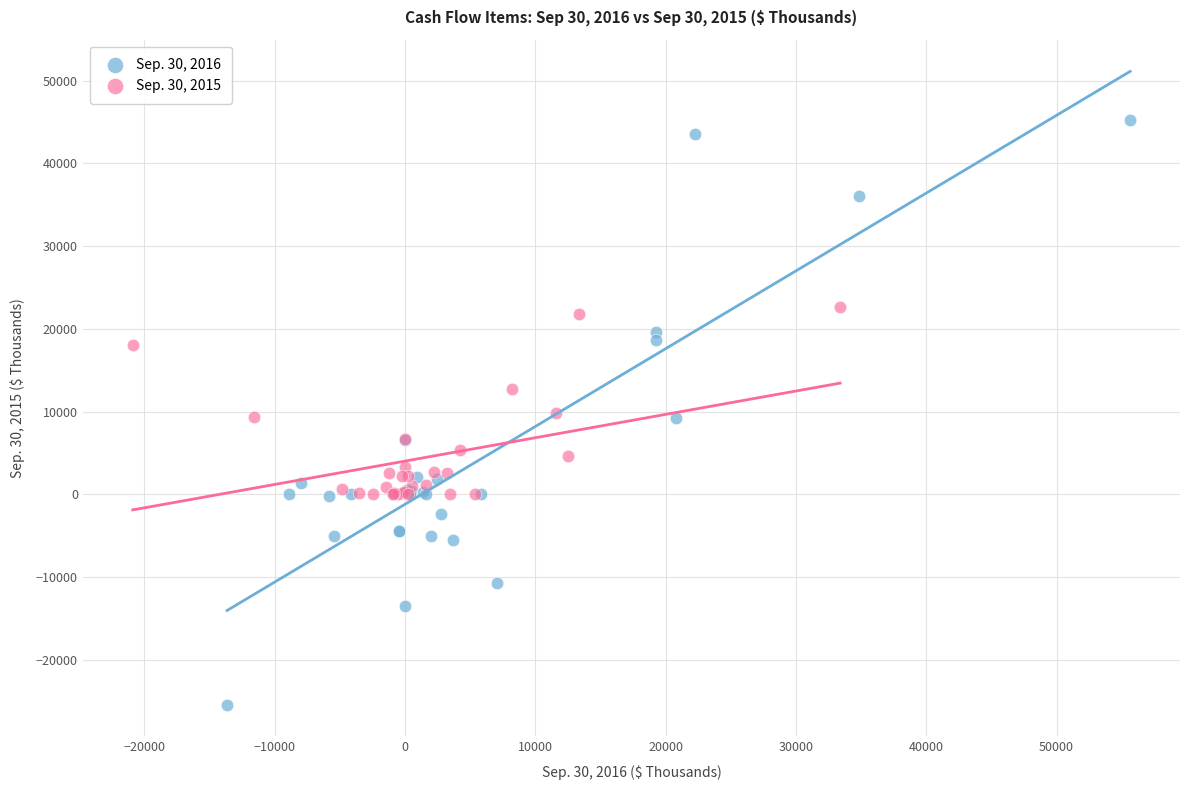

Which series has the widest spread of Y values?

Sep. 30, 2016